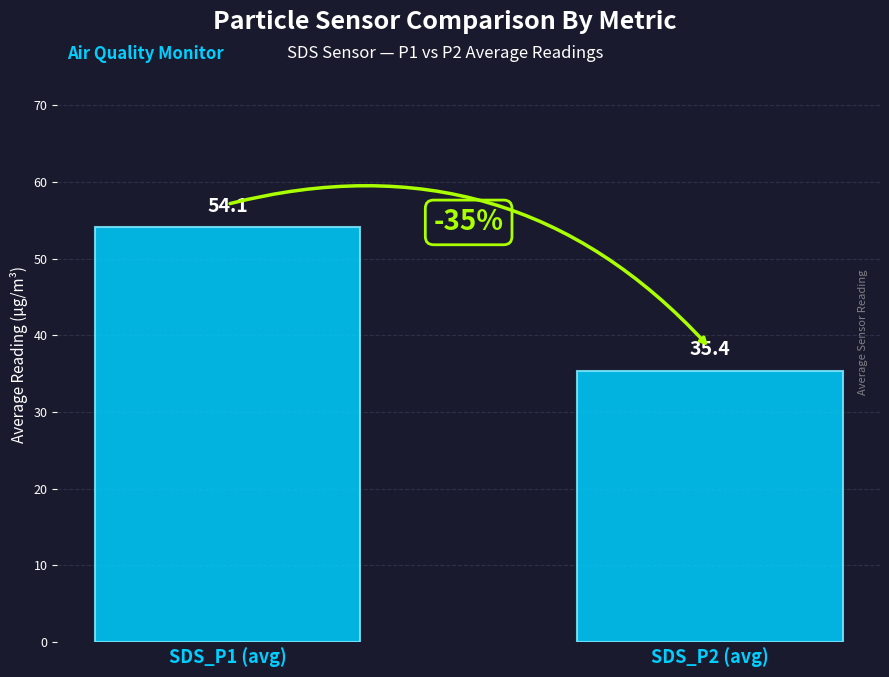

Does the chart contain stacked bars?

No